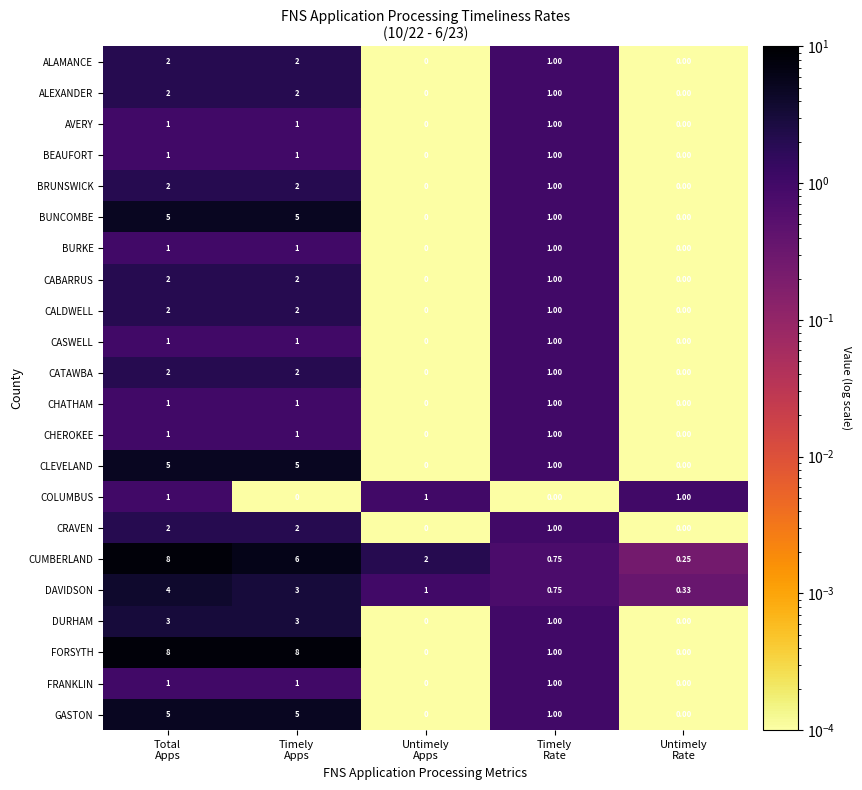

Which series has the widest spread of values?

FORSYTH